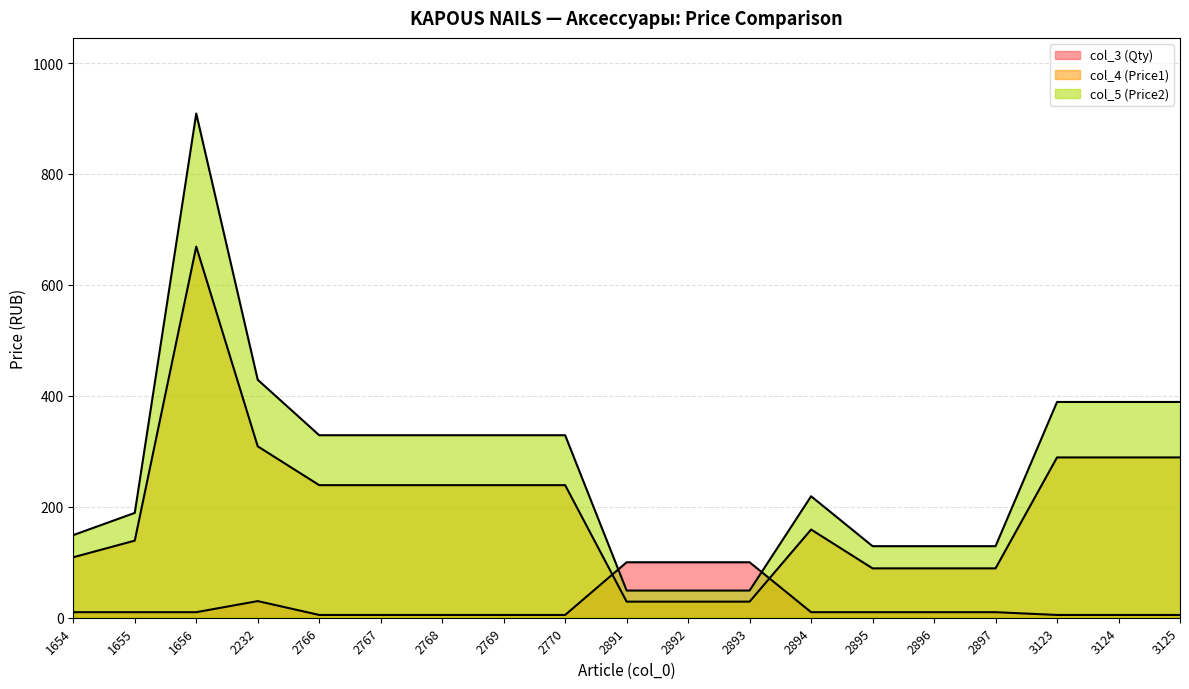

At which label does col_4 (Price1) reach its peak?

1656